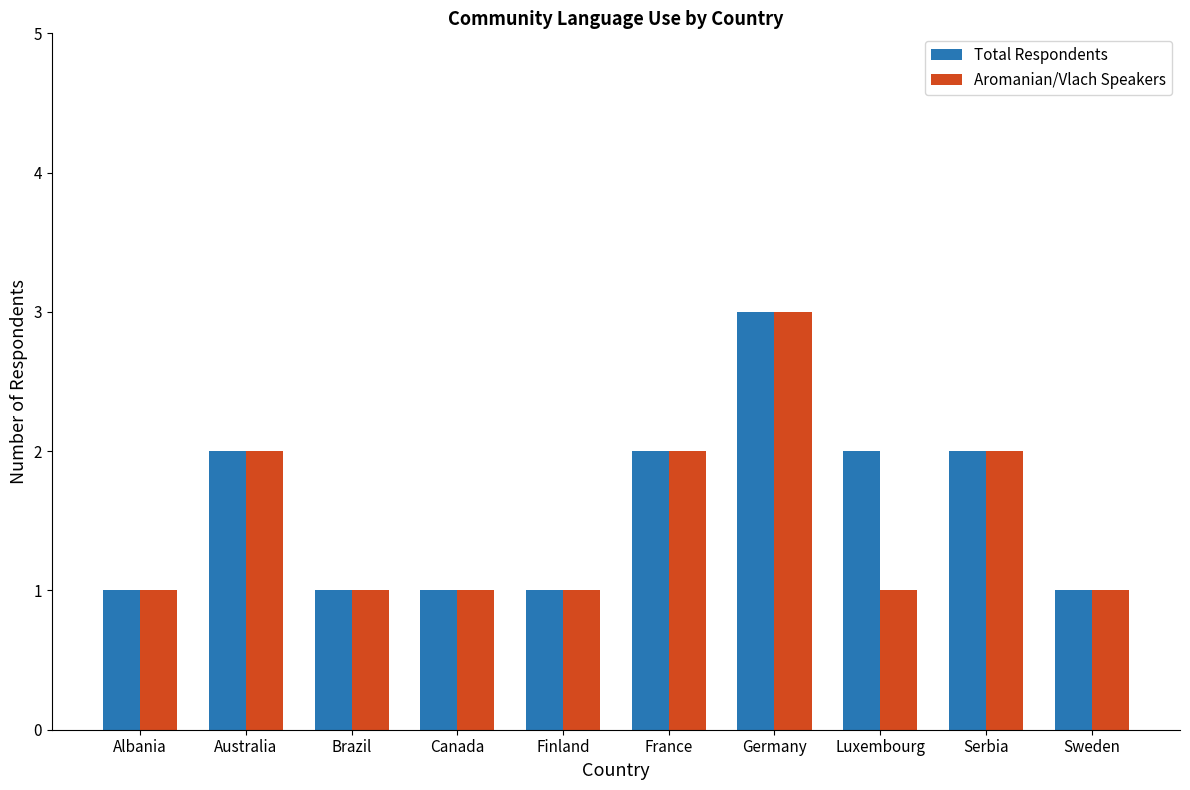

True or false: Aromanian/Vlach Speakers has a value of 1 at Canada.

True